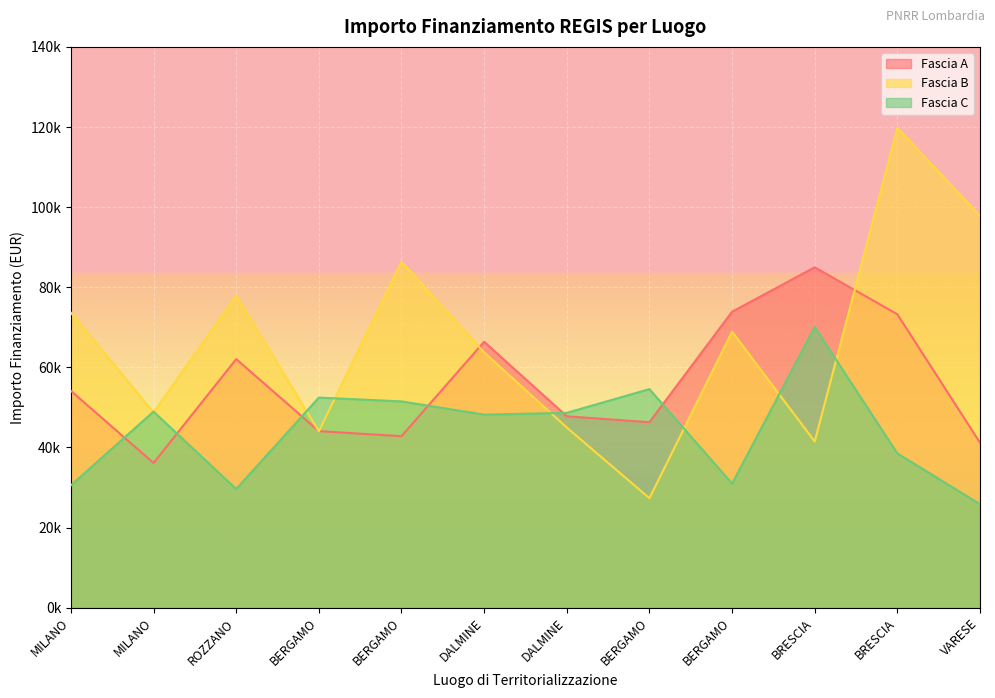

Does the chart display data point markers on the line(s)?

No